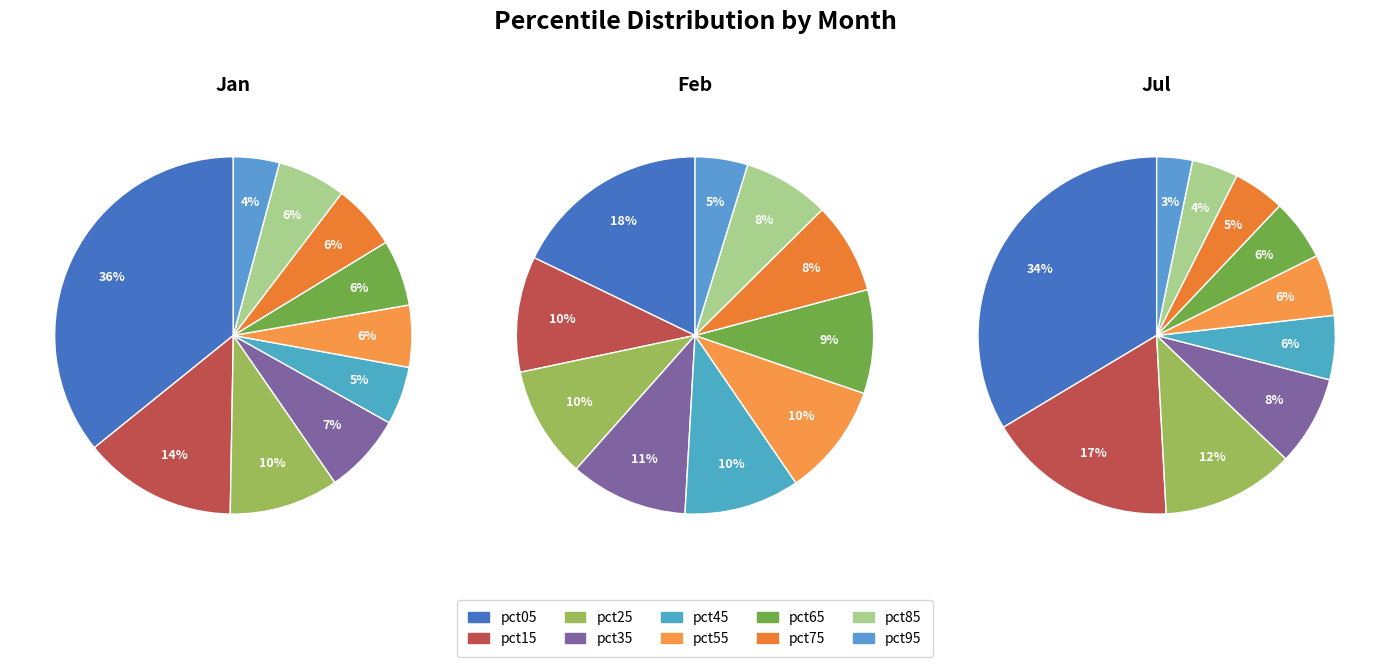

Is it true that 3 is 7% of the pie?

True